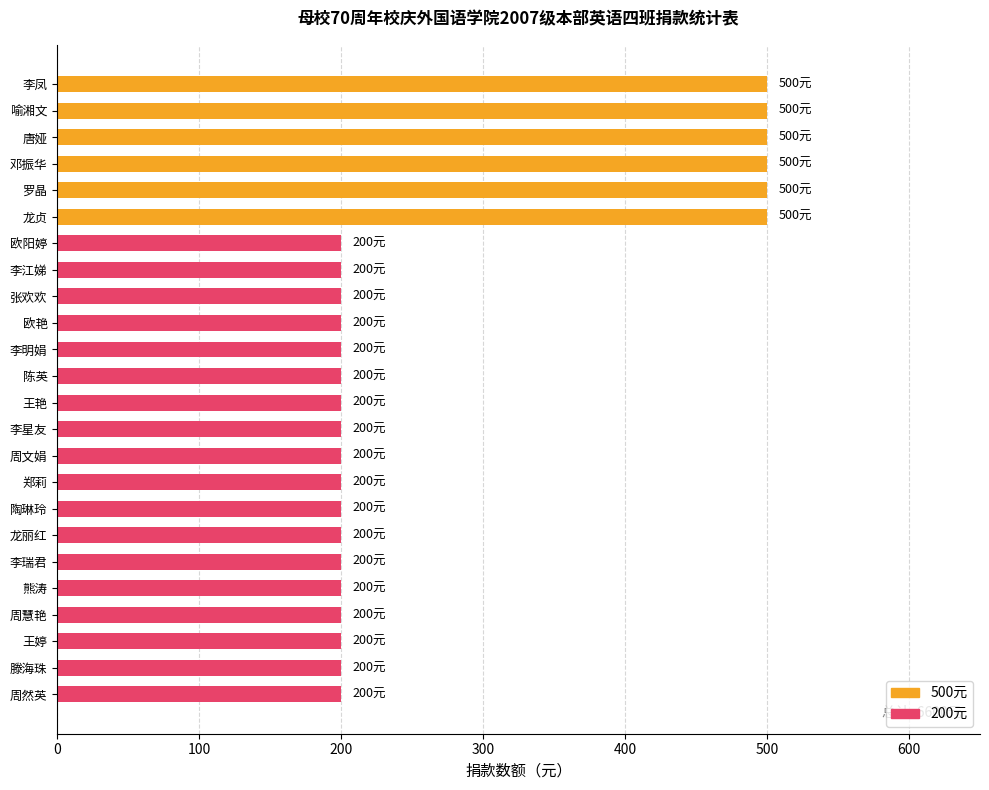

What is the average value?

275